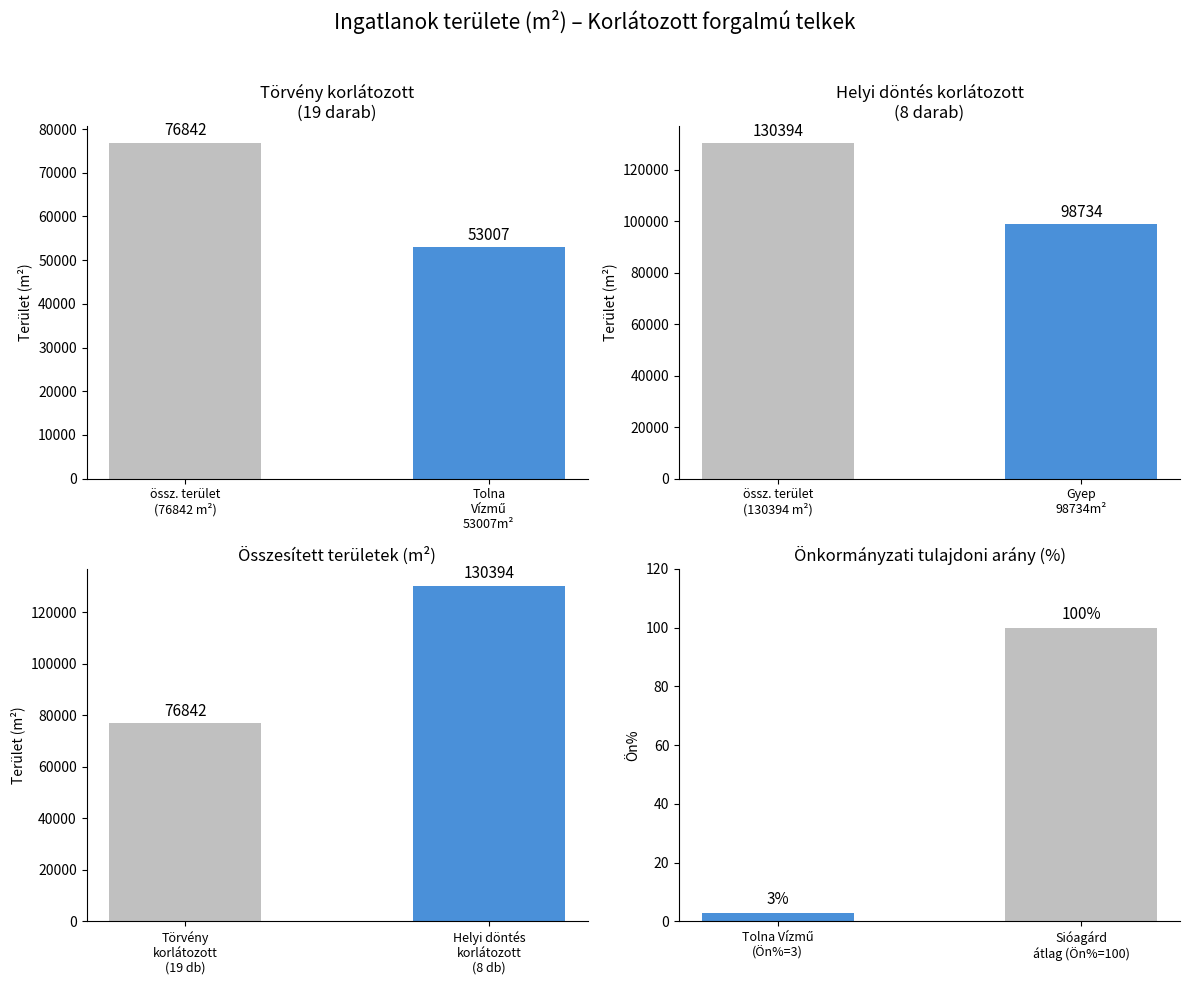

Between össz. terület
(76842 m²) and Tolna
Vízmű
53007m², which is larger?

össz. terület
(76842 m²)